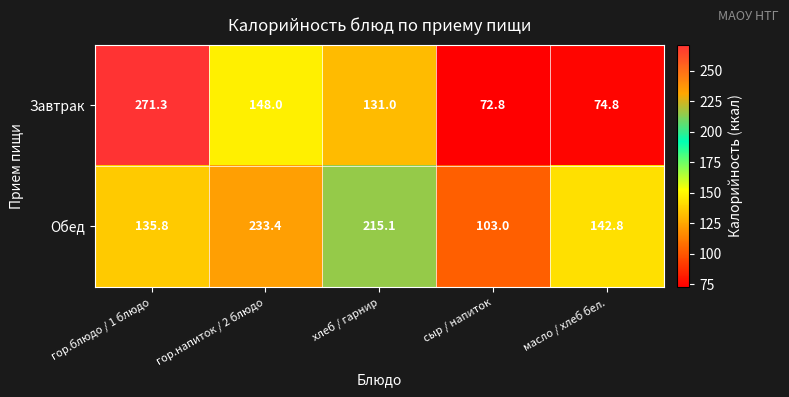

What is the spread (max minus min) of values at гор.напиток / 2 блюдо?

85.4